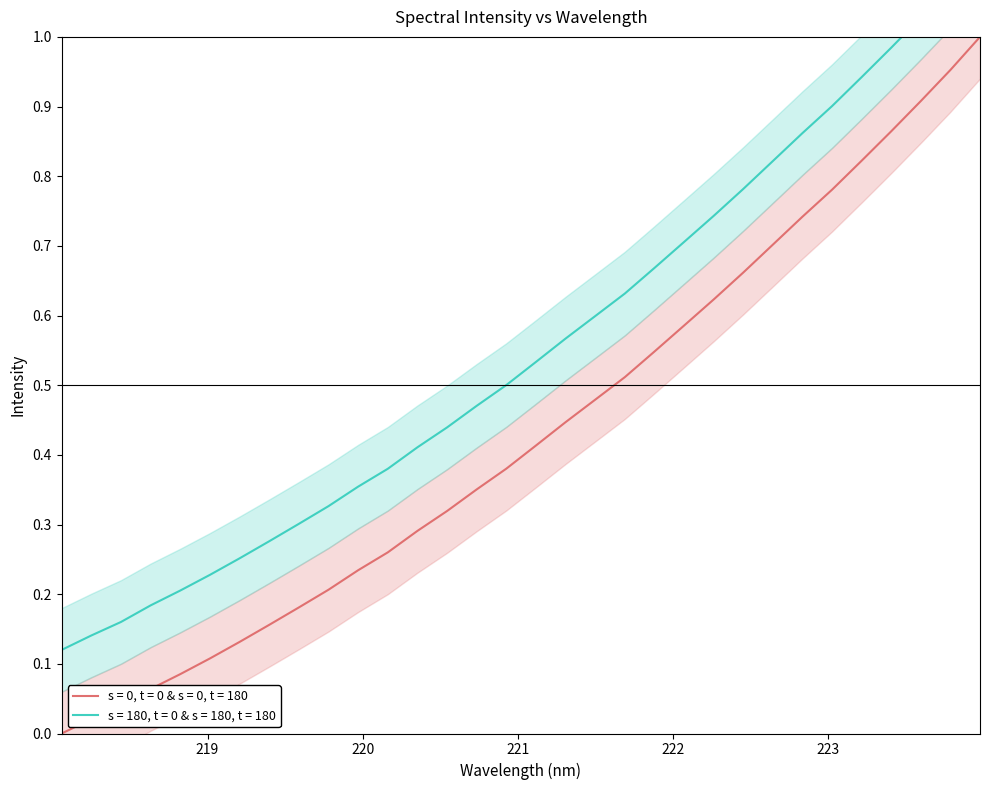

What is the label of the 10th point from the right?

222.263